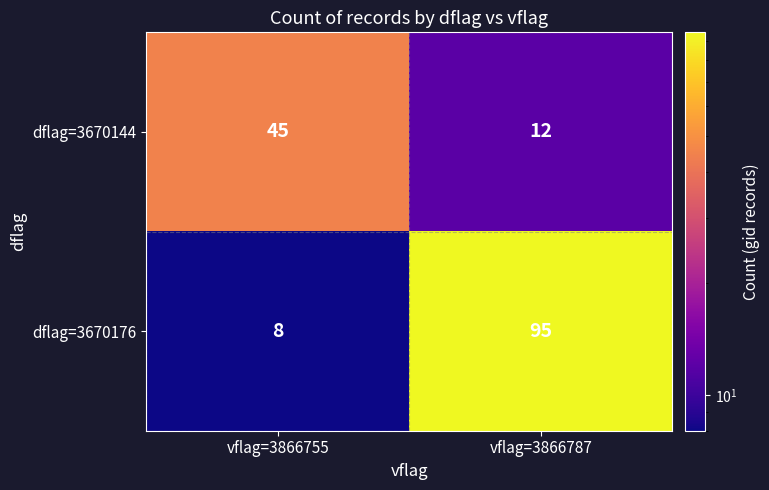

Reading left to right, transcribe all the data shown in this chart.

dflag=3670144: 45	12
dflag=3670176: 8	95